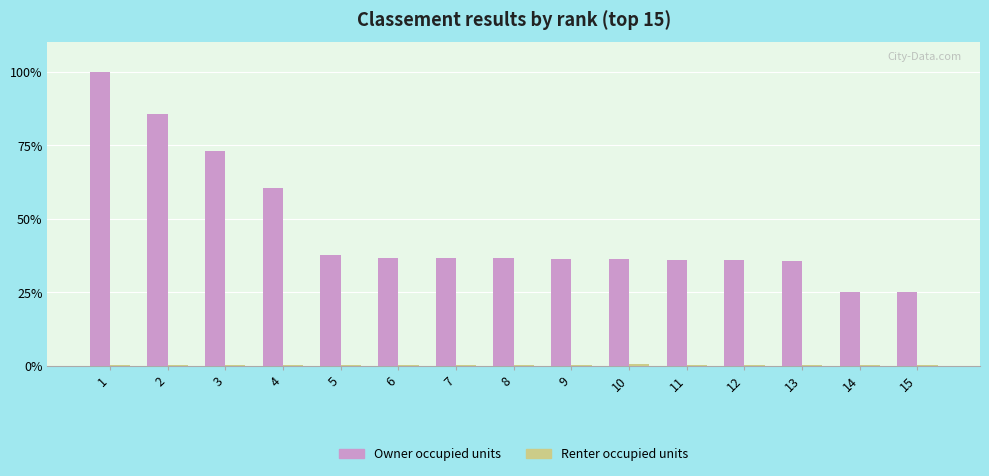

Between 1 and 11, which series saw the biggest shift?

Owner occupied units